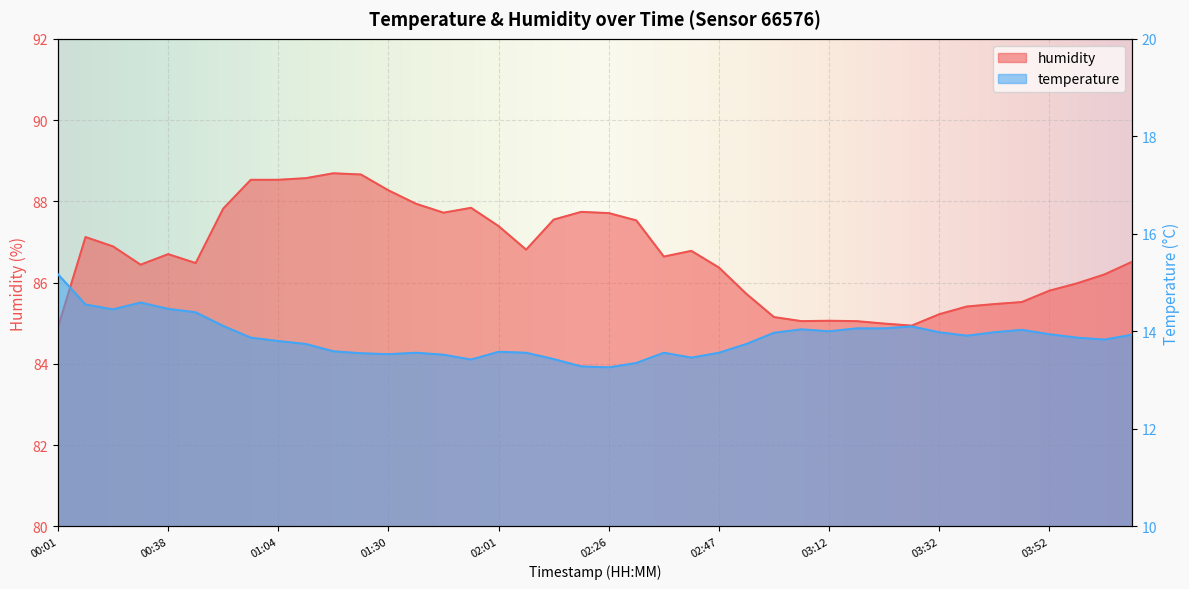

What is the smallest value displayed?

13.3